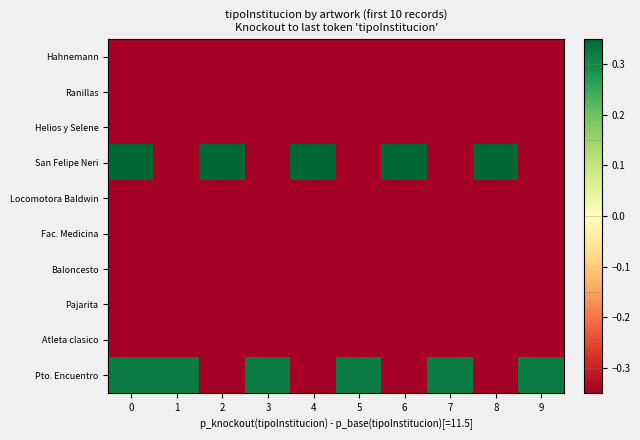

Rank the series by their maximum value, from lowest to highest.

row_0, row_1, row_2, row_4, row_5, row_6, row_7, row_8, row_9, row_3